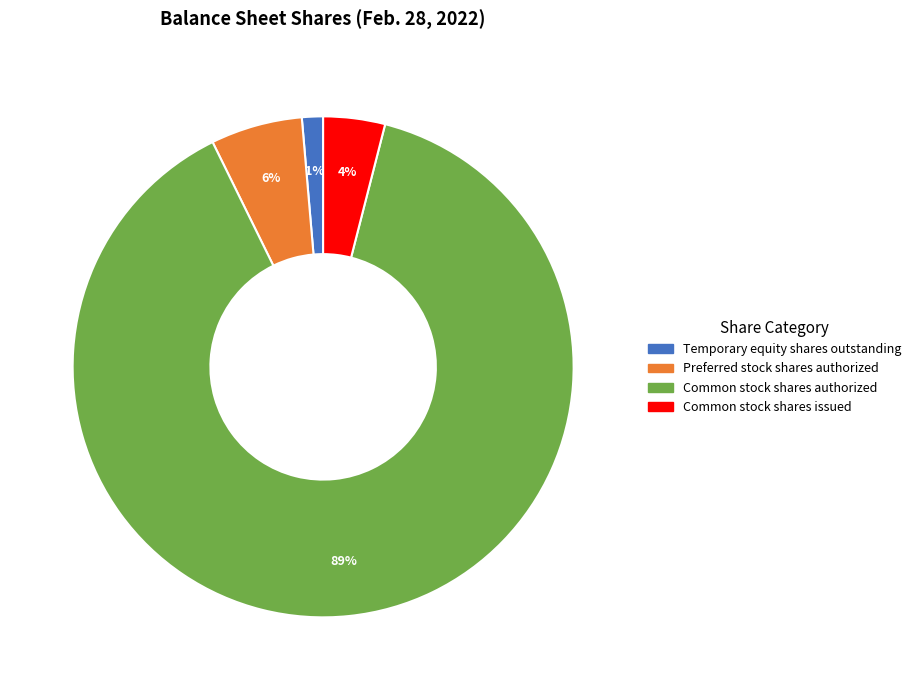

Rank the categories by value from highest to lowest.

Common stock shares authorized, Preferred stock shares authorized, Common stock shares issued, Temporary equity shares outstanding